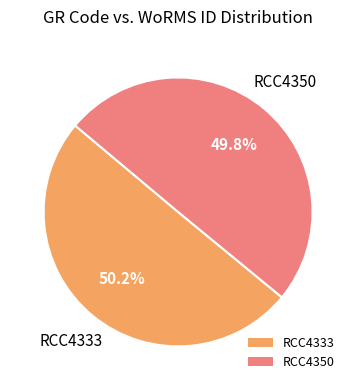

What portion of the pie excludes RCC4333?

49.8%